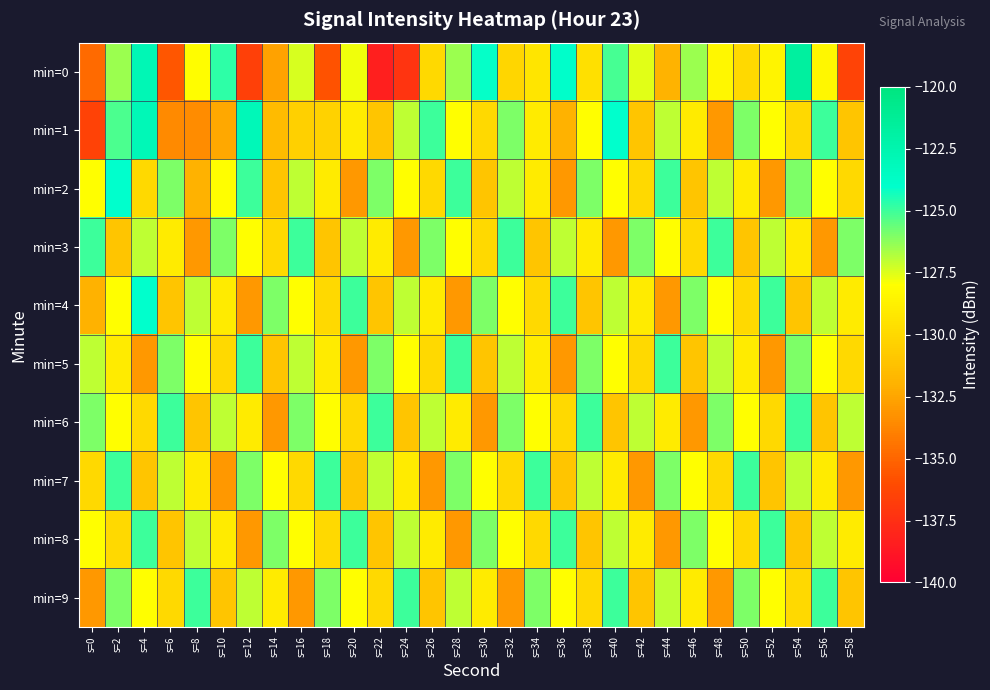

What is the smallest value displayed?

-138.4